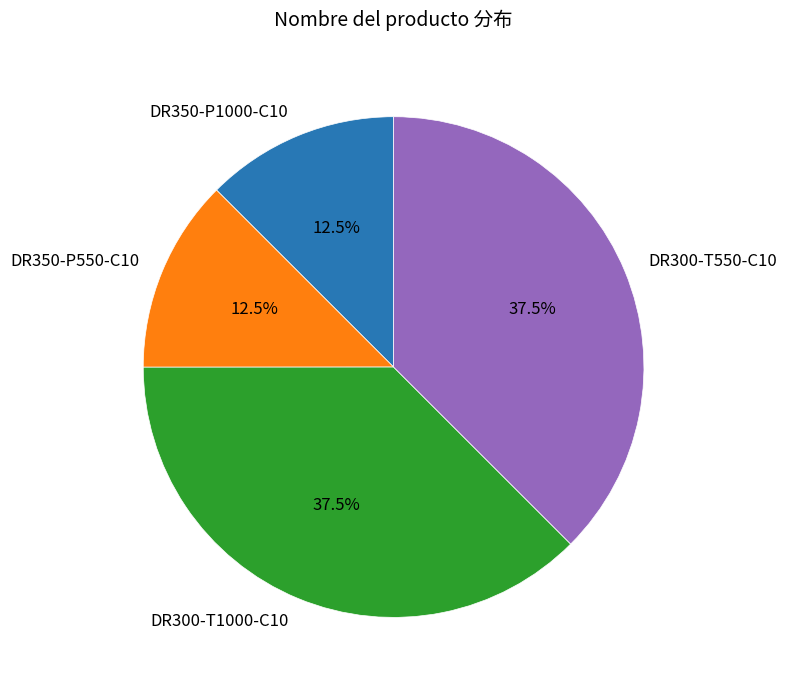

What portion of the pie excludes DR300-T550-C10?

62.5%